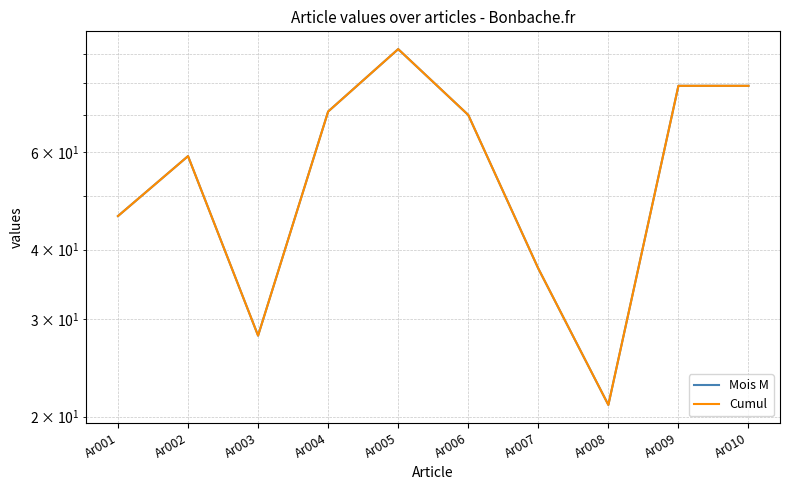

How many lines are shown in the chart?

2